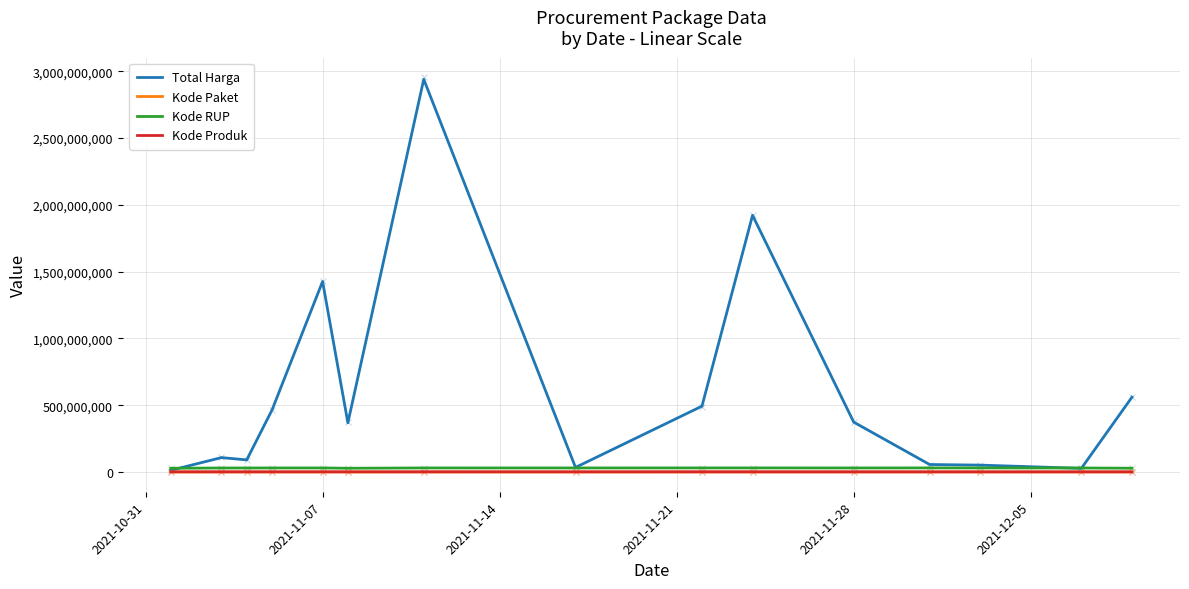

The Kode Paket series shows 117783 at 12. True or false?

True